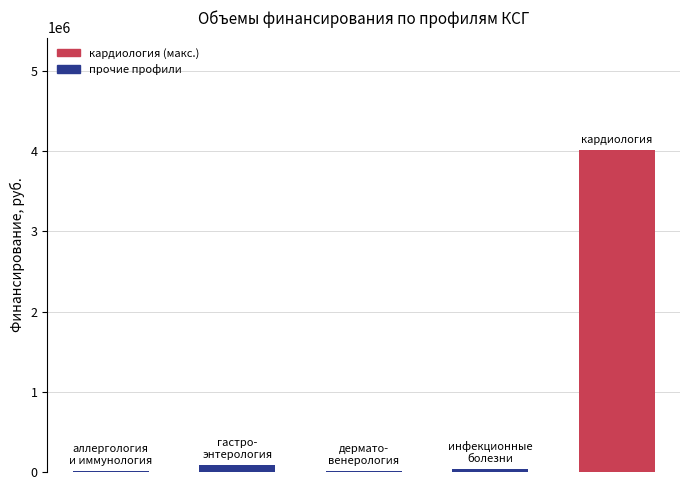

Count the number of data series in this chart.

1